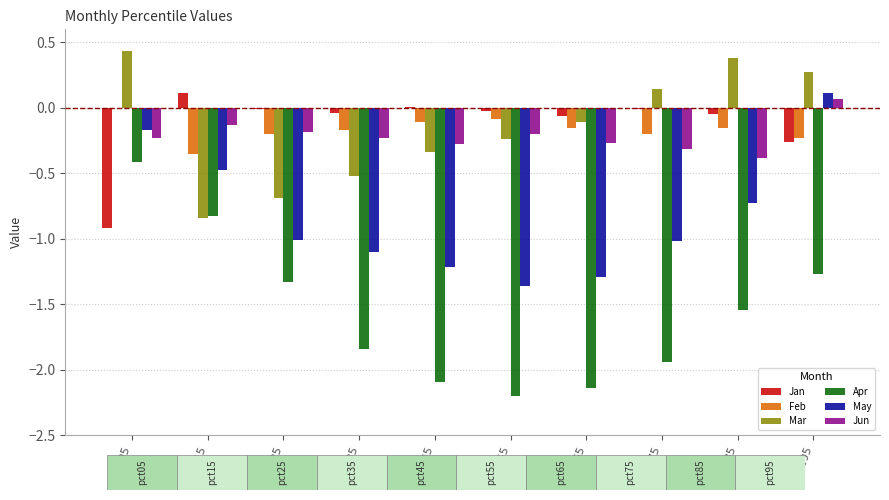

Between pct15 and pct95, which series saw the biggest shift?

Mar